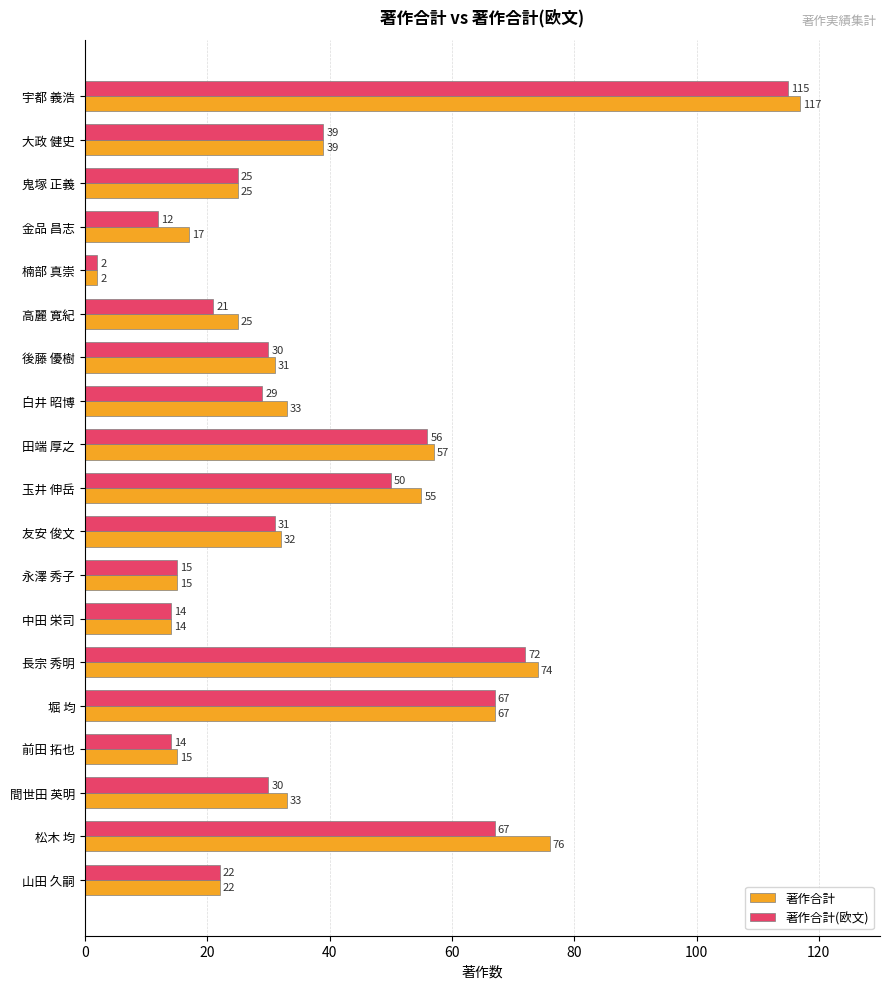

At which label does 著作合計 reach its peak?

宇都 義浩